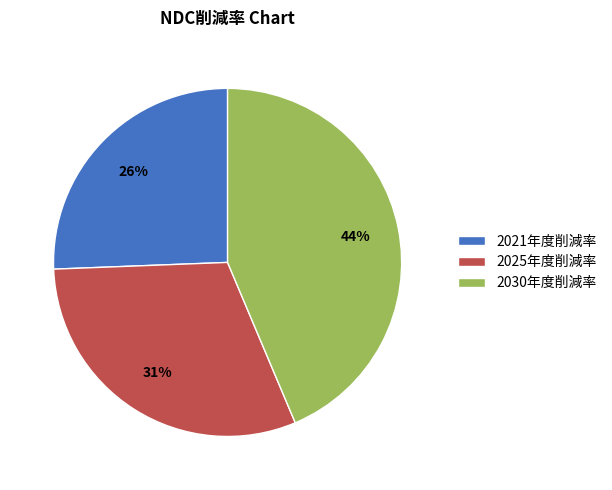

To the nearest percent, what is the average slice percentage?

33%